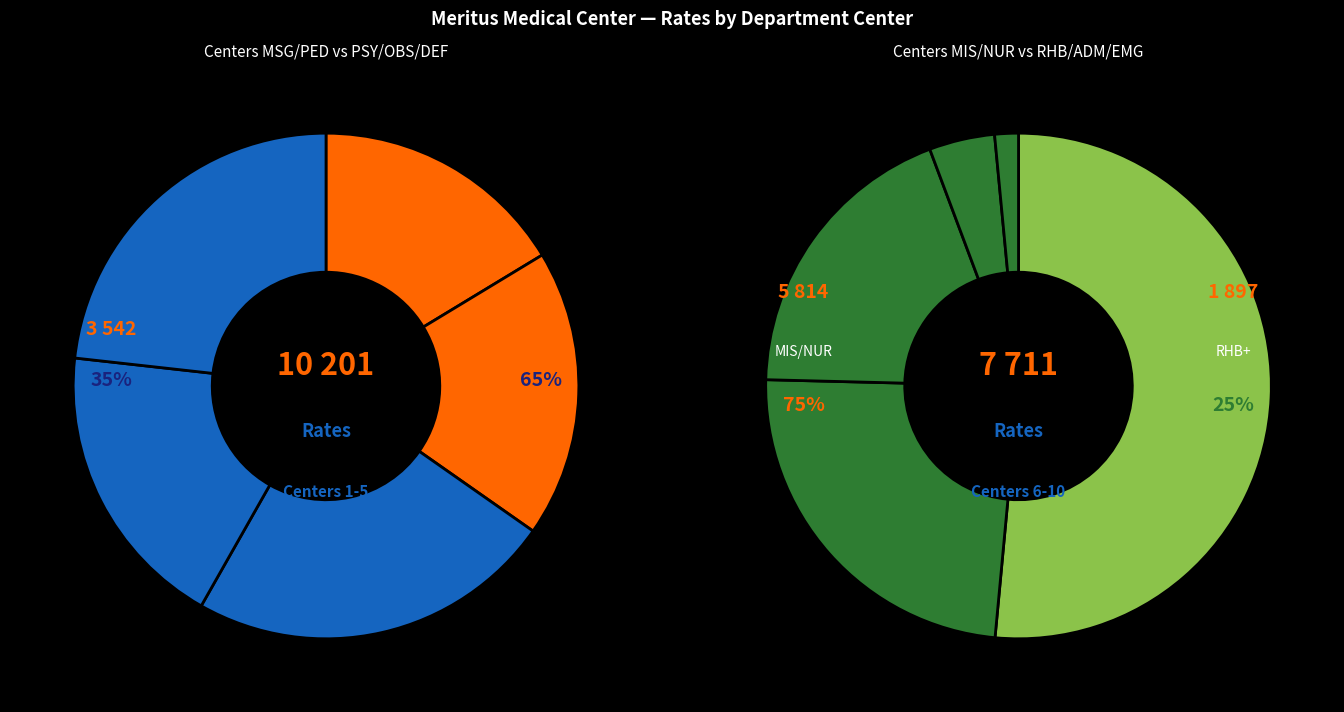

To the nearest percent, what portion does NUR represent?

10%